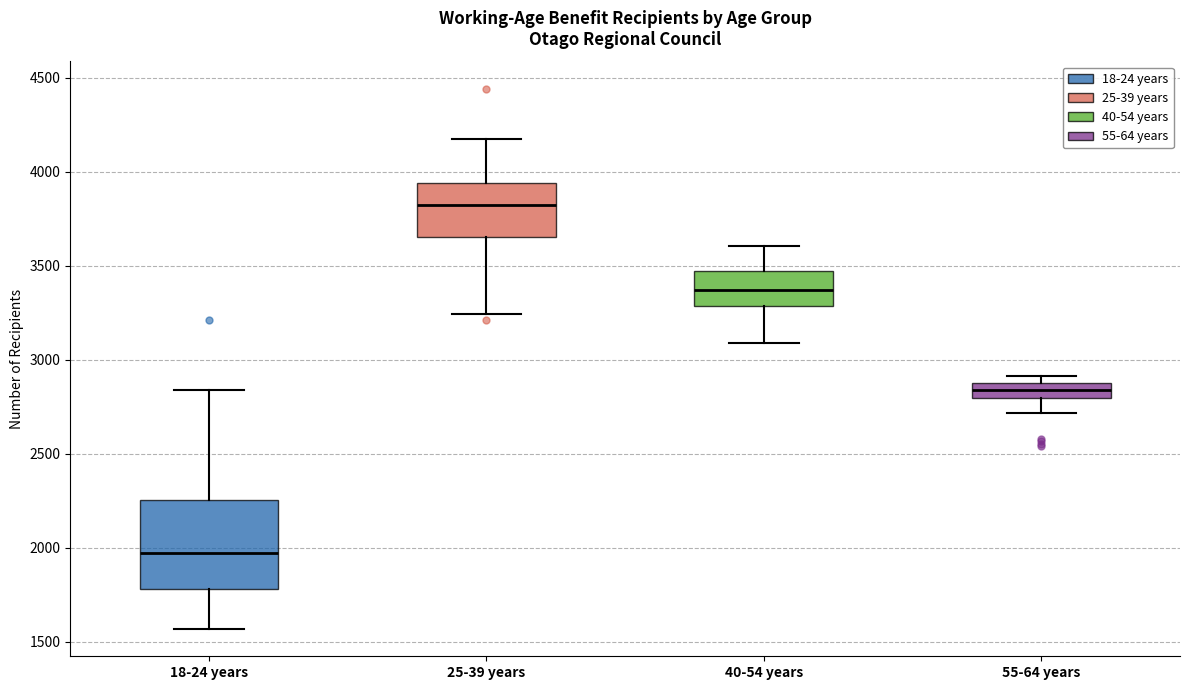

Reading left to right, transcribe this box plot: for each box, give where its median line is, the range the box spans, and where its two whiskers end, as read against the y-axis. The values are not printed on the chart, so give them approximately, as read against the axis.

18-24 years: median 1950, box 1800 to 2250, whiskers 1550 to 2850
25-39 years: median 3850, box 3650 to 3950, whiskers 3250 to 4200
40-54 years: median 3350, box 3300 to 3450, whiskers 3100 to 3600
55-64 years: median 2850, box 2800 to 2900, whiskers 2700 to 2900 (just above the box's upper edge)